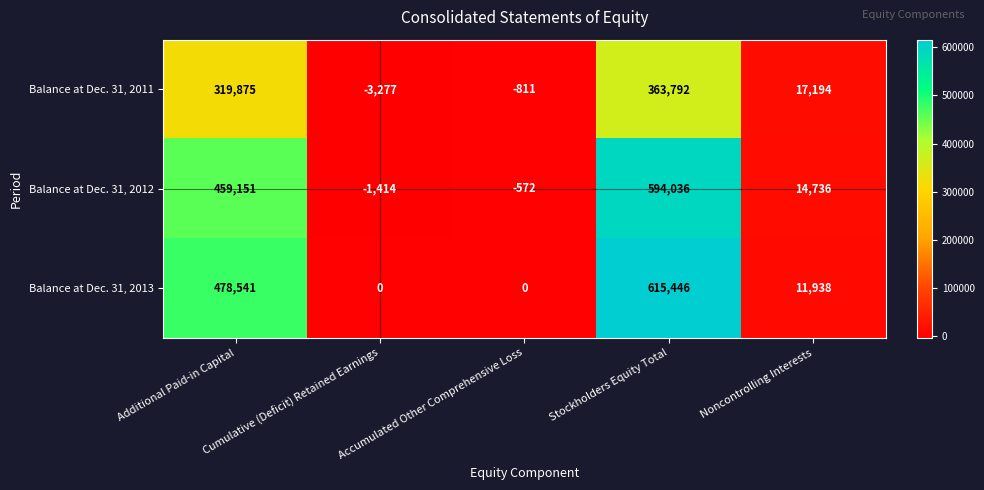

How many data points in Balance at Dec. 31, 2012 are less than 14736?

2